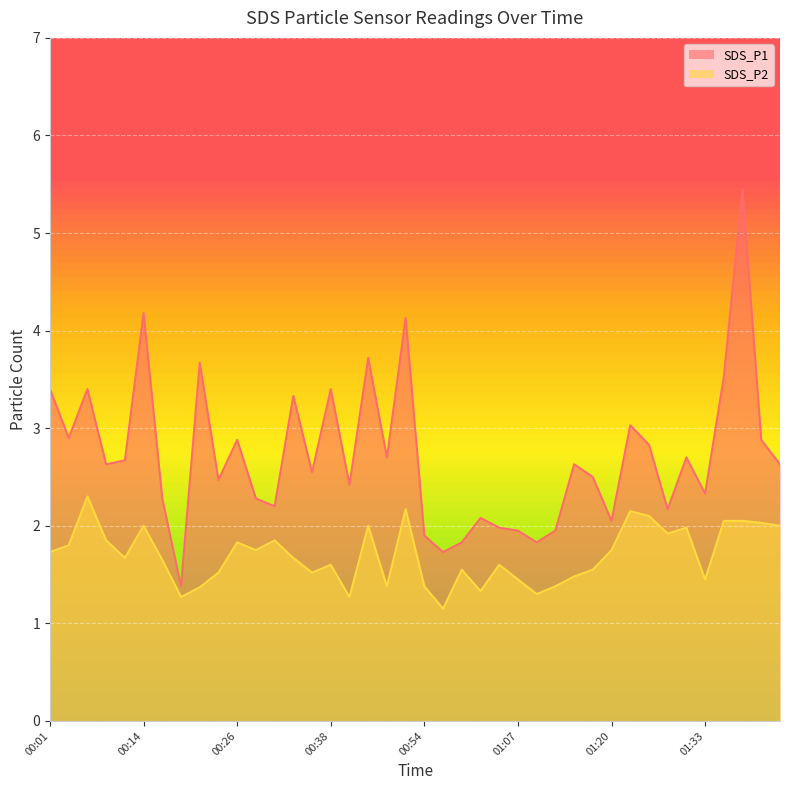

What is the difference between the maximum and minimum values in the SDS_P1 series?

4.1